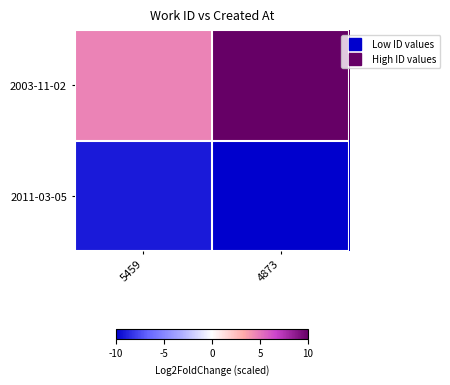

Which has a higher value, 5459 or 4873?

4873